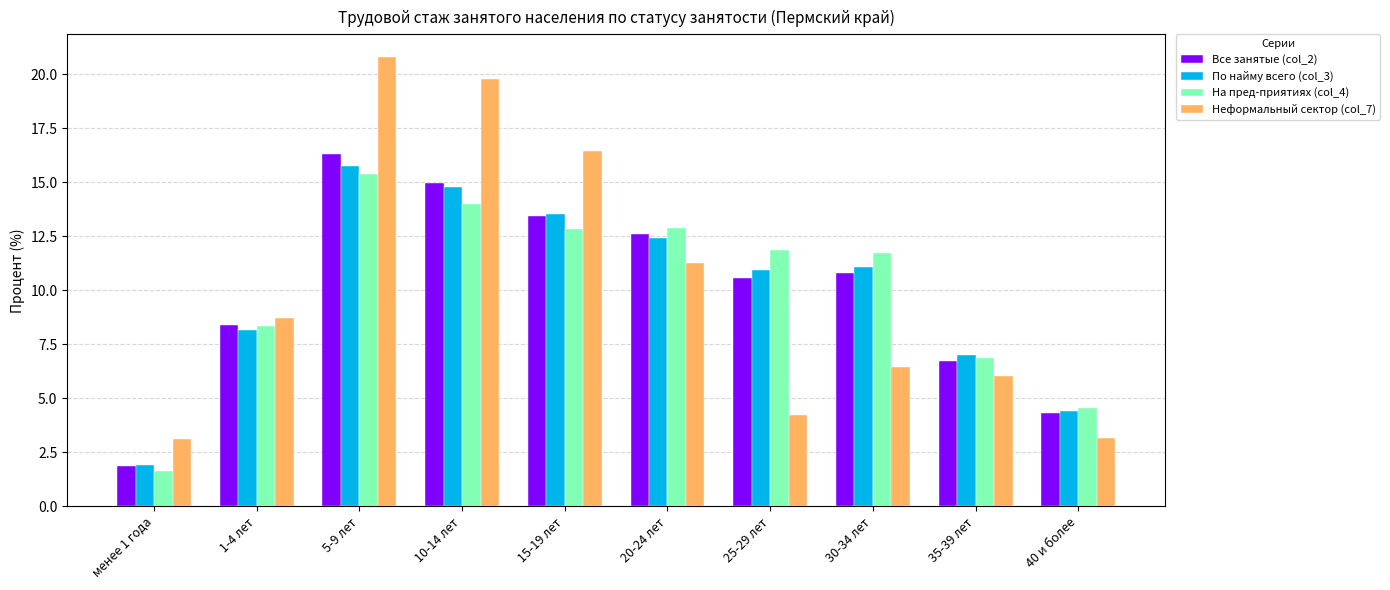

What is the sum of the По найму всего (col_3) values at 15-19 лет and 35-39 лет?

20.6